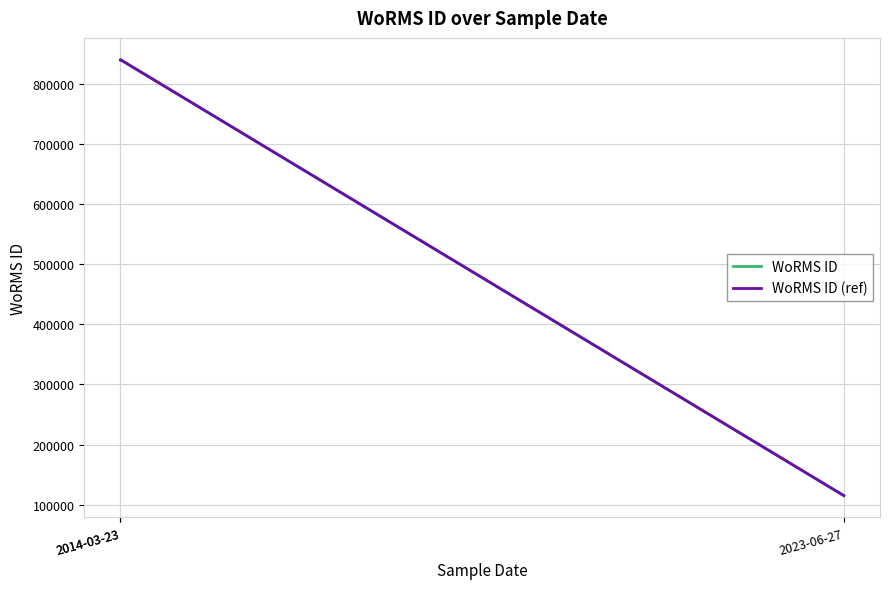

Which has a higher value, 2014-03-23 or 2014-03-23?

2014-03-23